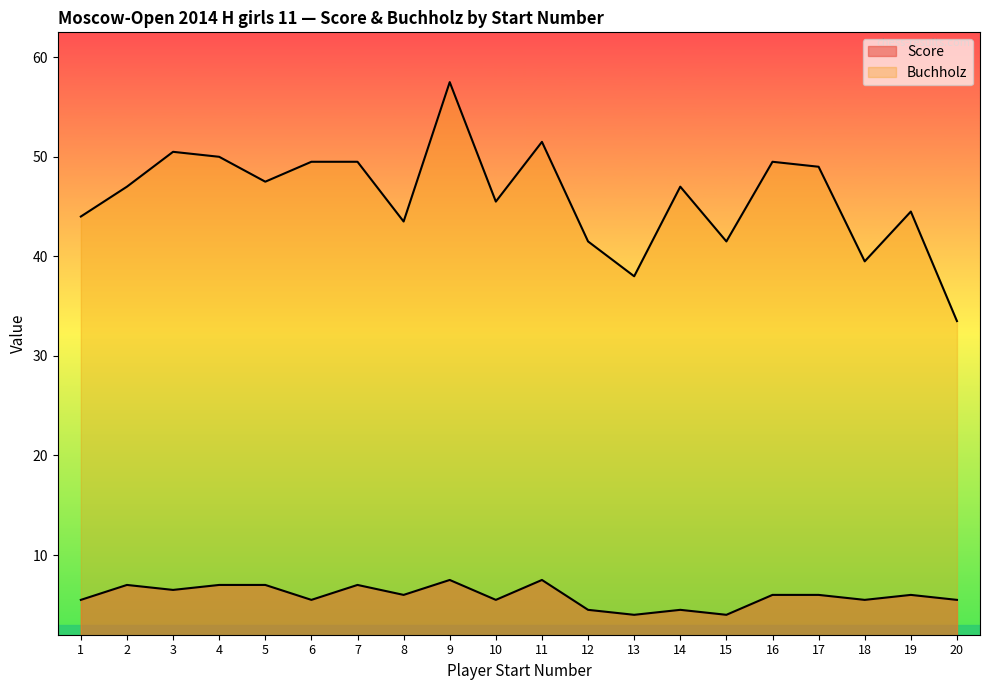

Which series has the widest spread of values?

Buchholz